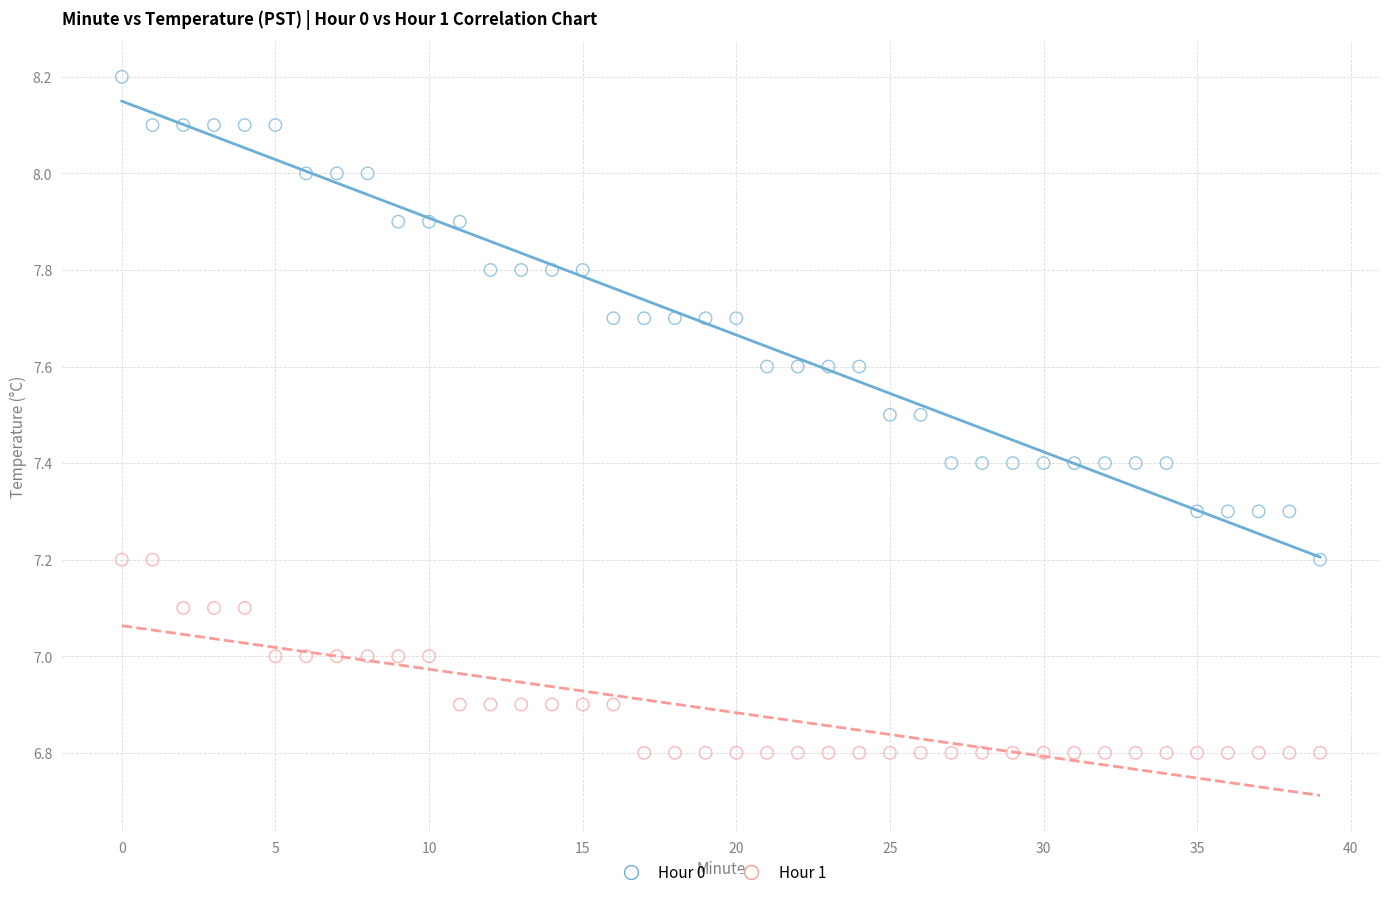

Which series reaches the minimum Y coordinate?

Hour 1